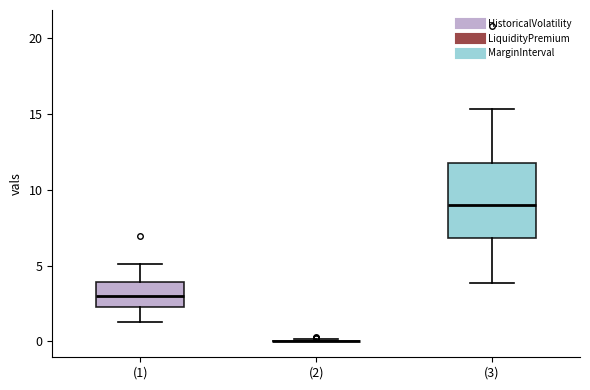

Reading left to right, read every box against the y-axis: the position of its median line, the range the box covers, and the ends of its whiskers. The values are not printed on the chart, so give them approximately, as read against the axis.

(1): median 3.0, box 2.5 to 4.0, whiskers 1.5 to 5.0
(2): box collapsed to a line at 0.0, whiskers 0.0 to 0.0
(3): median 9.0, box 7.0 to 12.0, whiskers 4.0 to 15.5